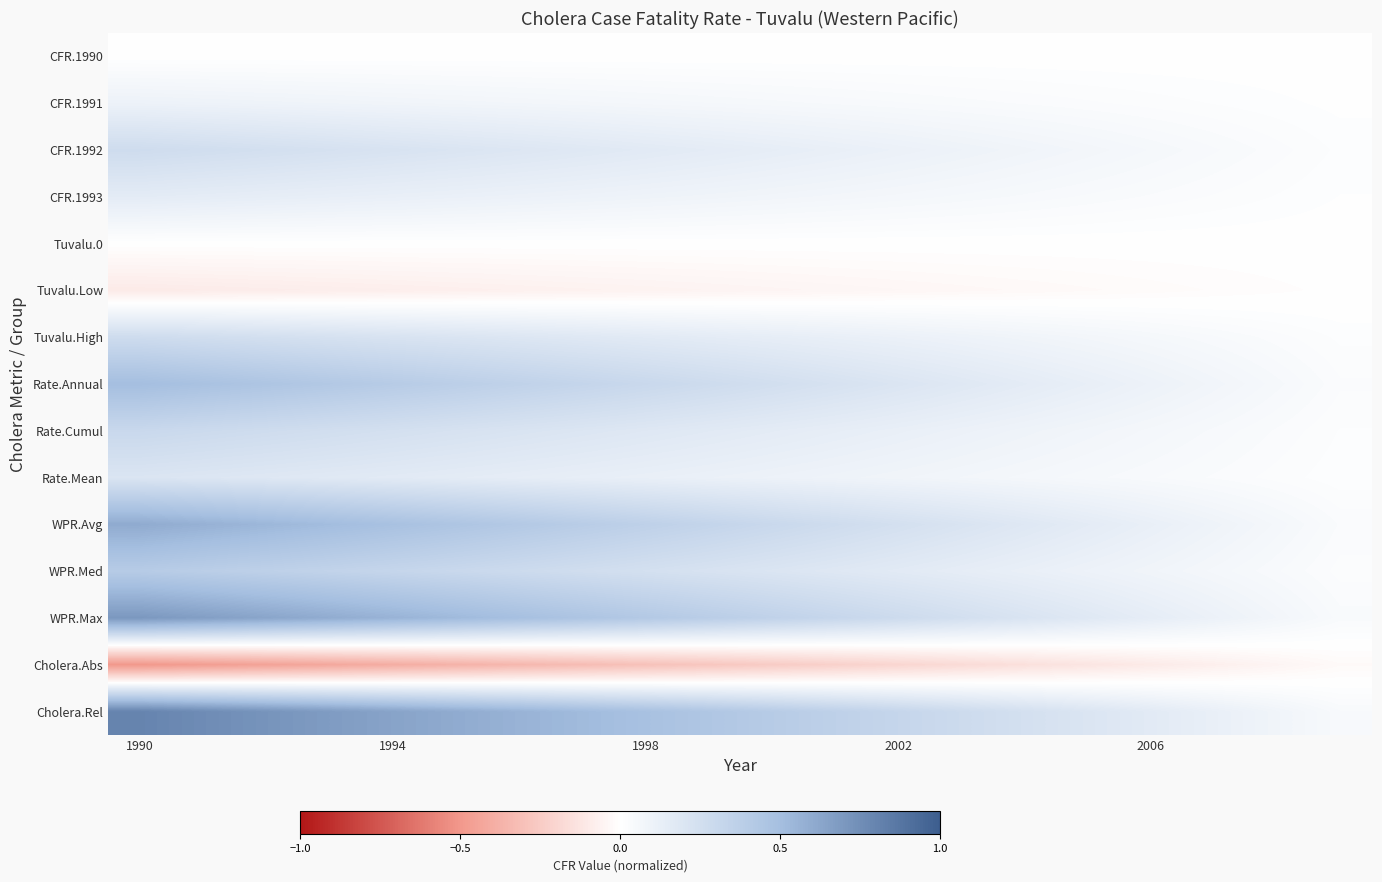

Reading left to right, list all the values displayed in this chart.

CFR.1990: 0.0	0.0	0.0	0.0	0.0	0.0	0.0	0.0	0.0	0.0	0.0	0.0	0.0	0.0	0.0	0.0	0.0	0.0	0.0	0.0
CFR.1991: 0.1	0.1	0.1	0.1	0.1	0.1	0.1	0.1	0.1	0.1	0.1	0.0	0.0	0.0	0.0	0.0	0.0	0.0	0.0	0.0
CFR.1992: 0.3	0.3	0.2	0.2	0.2	0.2	0.2	0.2	0.2	0.1	0.1	0.1	0.1	0.1	0.1	0.1	0.1	0.0	0.0	0.0
CFR.1993: 0.1	0.1	0.1	0.1	0.1	0.1	0.1	0.1	0.1	0.1	0.1	0.1	0.1	0.1	0.0	0.0	0.0	0.0	0.0	0.0
Tuvalu.0: 0.0	0.0	0.0	0.0	0.0	0.0	0.0	0.0	0.0	0.0	0.0	0.0	0.0	0.0	0.0	0.0	0.0	0.0	0.0	0.0
Tuvalu.Low: -0.1	-0.1	-0.1	-0.1	-0.1	-0.1	-0.1	-0.1	-0.1	-0.1	-0.1	-0.0	-0.0	-0.0	-0.0	-0.0	-0.0	-0.0	-0.0	-0.0
Tuvalu.High: 0.3	0.3	0.2	0.2	0.2	0.2	0.2	0.2	0.2	0.1	0.1	0.1	0.1	0.1	0.1	0.1	0.1	0.0	0.0	0.0
Rate.Annual: 0.5	0.5	0.5	0.4	0.4	0.4	0.3	0.3	0.3	0.3	0.2	0.2	0.2	0.2	0.2	0.1	0.1	0.1	0.1	0.0
Rate.Cumul: 0.3	0.3	0.3	0.3	0.2	0.2	0.2	0.2	0.2	0.2	0.1	0.1	0.1	0.1	0.1	0.1	0.1	0.0	0.0	0.0
Rate.Mean: 0.2	0.2	0.2	0.2	0.2	0.2	0.1	0.1	0.1	0.1	0.1	0.1	0.1	0.1	0.1	0.1	0.0	0.0	0.0	0.0
WPR.Avg: 0.6	0.6	0.5	0.5	0.5	0.4	0.4	0.4	0.4	0.3	0.3	0.3	0.2	0.2	0.2	0.2	0.1	0.1	0.1	0.0
WPR.Med: 0.4	0.4	0.4	0.3	0.3	0.3	0.3	0.3	0.2	0.2	0.2	0.2	0.2	0.1	0.1	0.1	0.1	0.1	0.0	0.0
WPR.Max: 0.7	0.7	0.6	0.6	0.6	0.5	0.5	0.5	0.4	0.4	0.3	0.3	0.3	0.2	0.2	0.2	0.1	0.1	0.1	0.0
Cholera.Abs: -0.5	-0.5	-0.5	-0.4	-0.4	-0.4	-0.3	-0.3	-0.3	-0.3	-0.2	-0.2	-0.2	-0.2	-0.2	-0.1	-0.1	-0.1	-0.1	-0.0
Cholera.Rel: 0.8	0.8	0.7	0.7	0.6	0.6	0.6	0.5	0.5	0.4	0.4	0.4	0.3	0.3	0.2	0.2	0.2	0.1	0.1	0.0